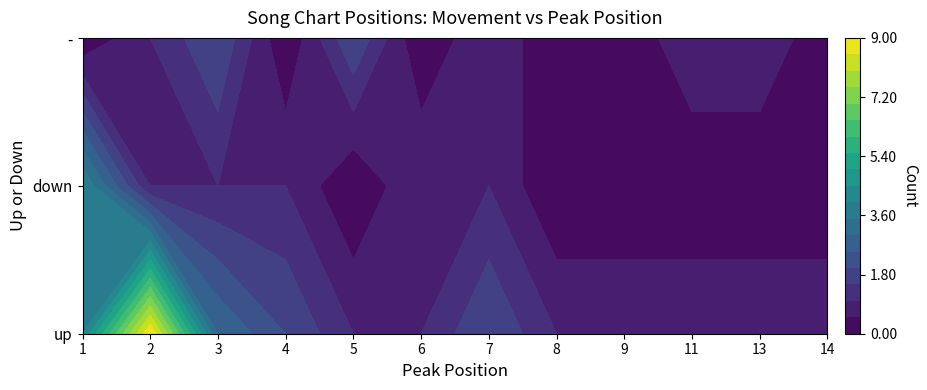

What value does the down series have at 1?

4